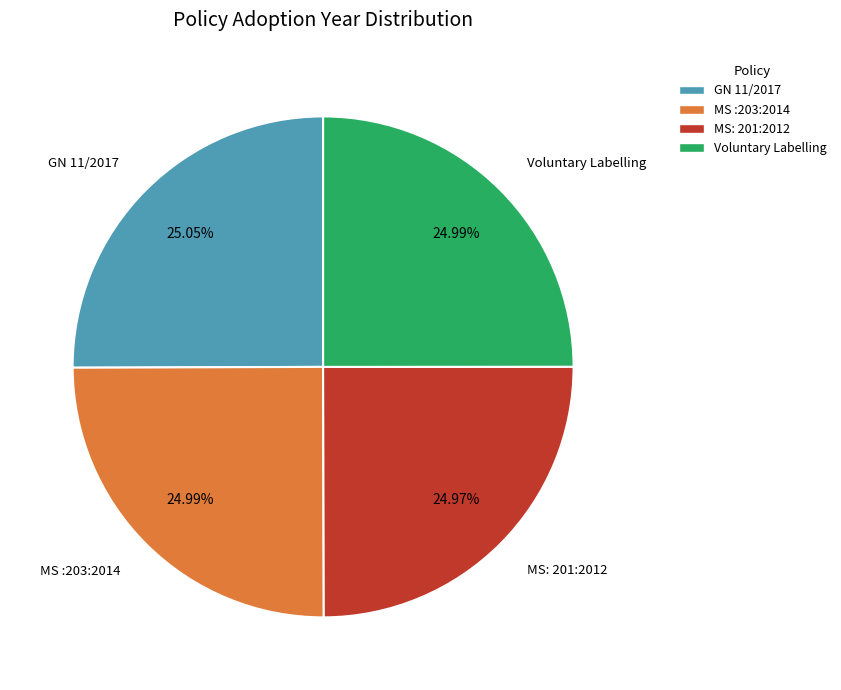

Is there a majority slice in this chart?

No